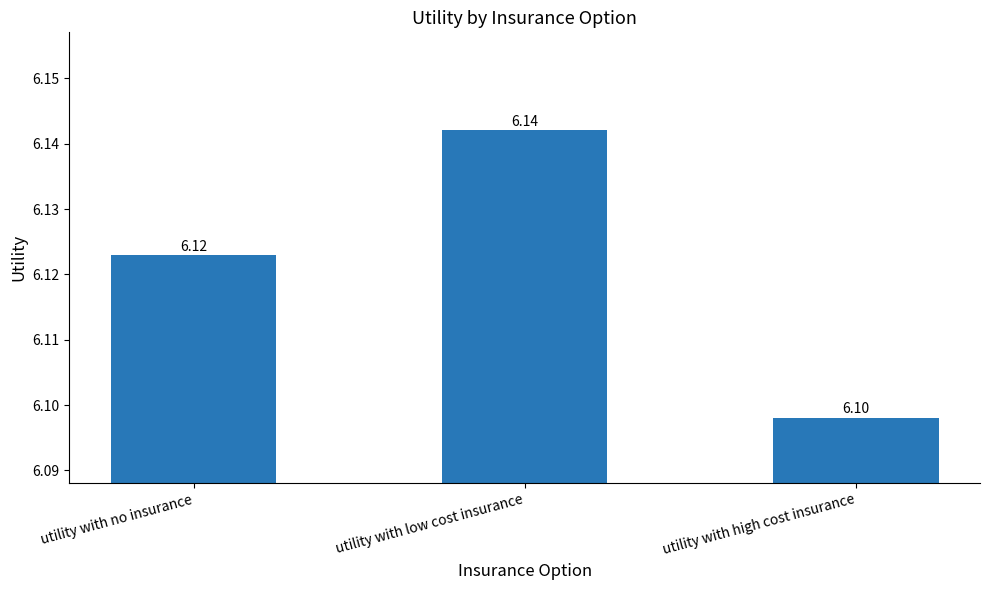

Reading left to right, extract all data points from this chart.

6.1	6.1	6.1